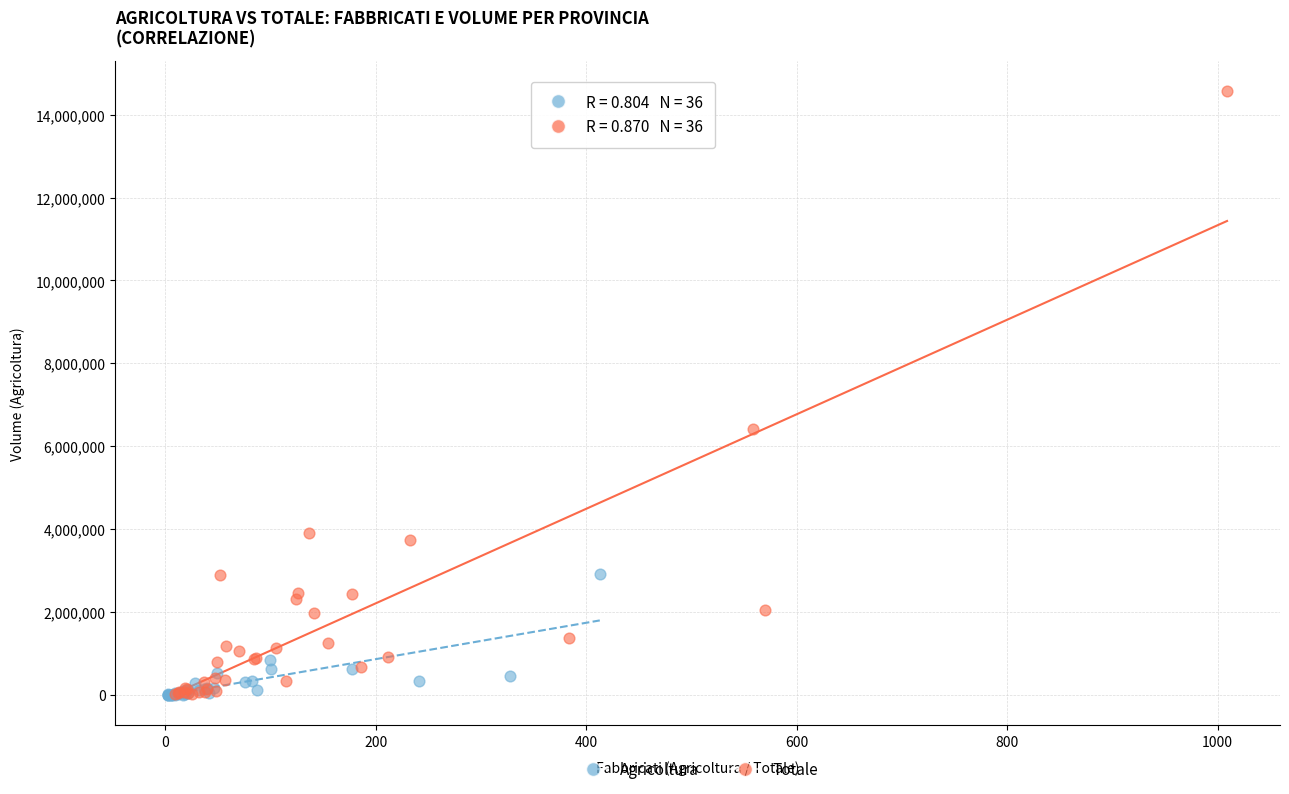

Which series has the widest spread of Y values?

Totale